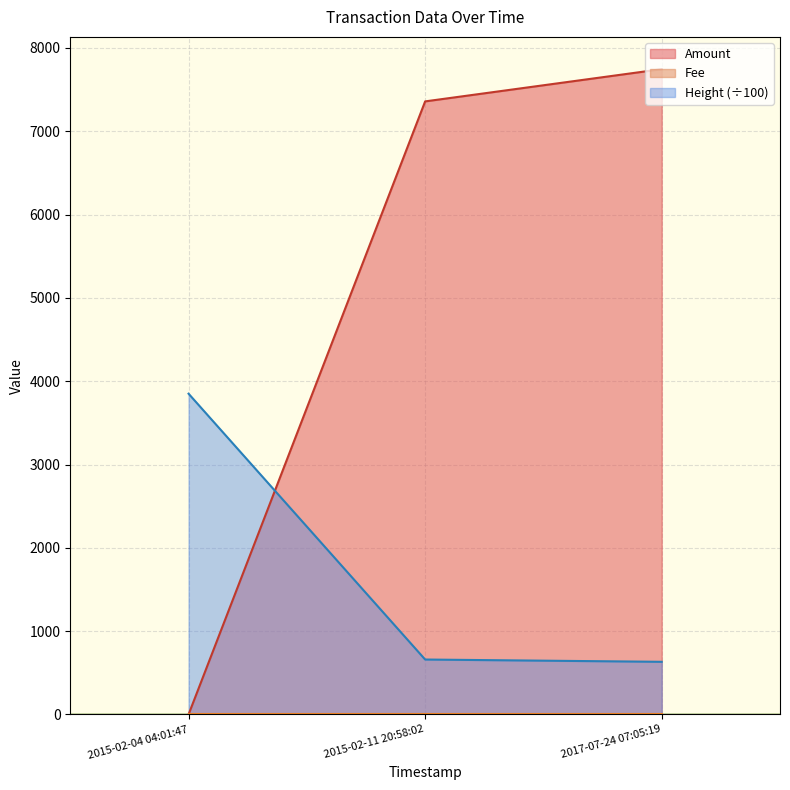

What is the sum of all Height values?

5140.9